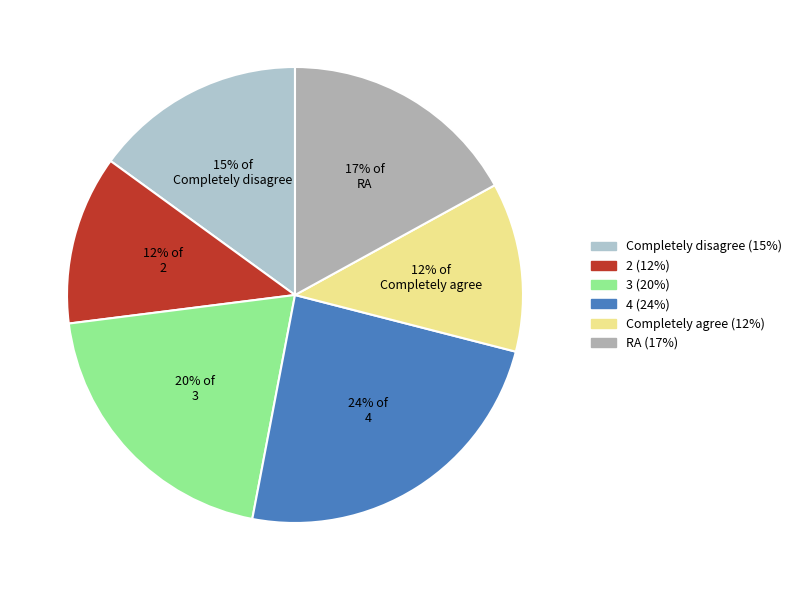

To the nearest percent, what percentage of the pie is 4?

24%